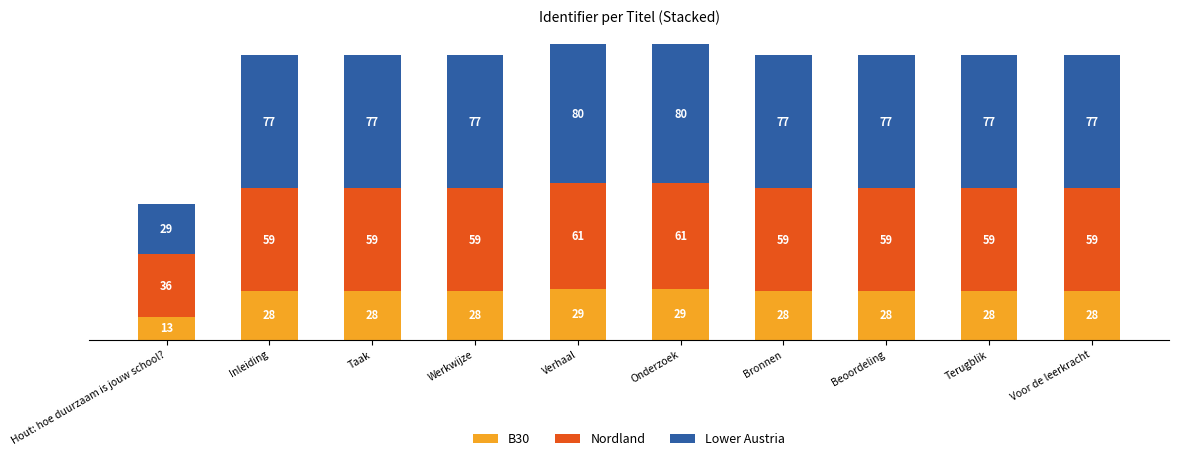

What is the total value across all series at Onderzoek?

170